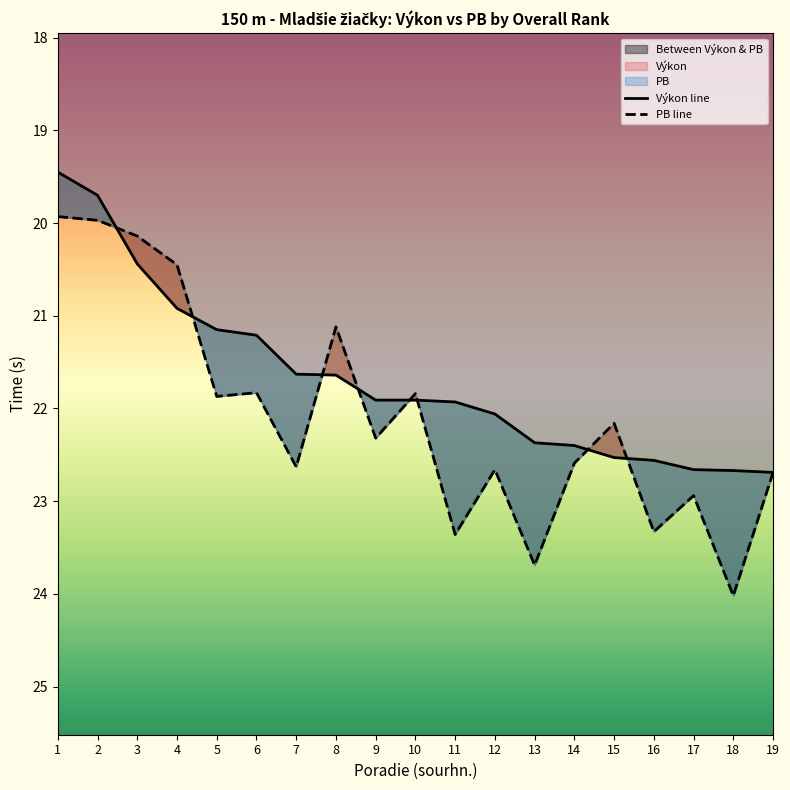

Approximately how many times larger is the value at 10 compared to 18?

1.0